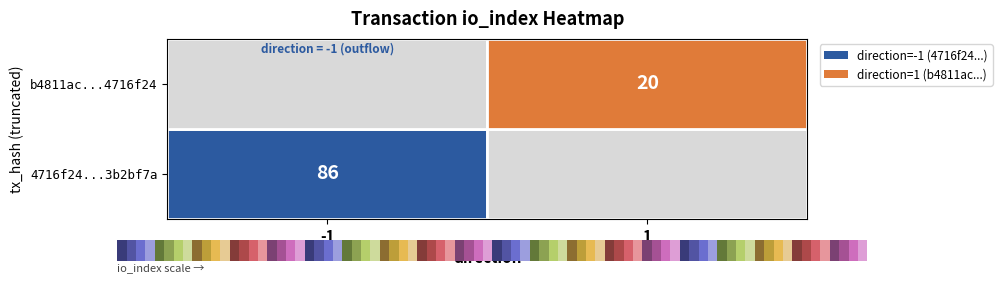

Rank the series by their maximum value, from highest to lowest.

4716f24650587270df8d64694ea3ae303b2bf7a, b4811acee584a4bcdefc4dbd01f08fa58f123b8